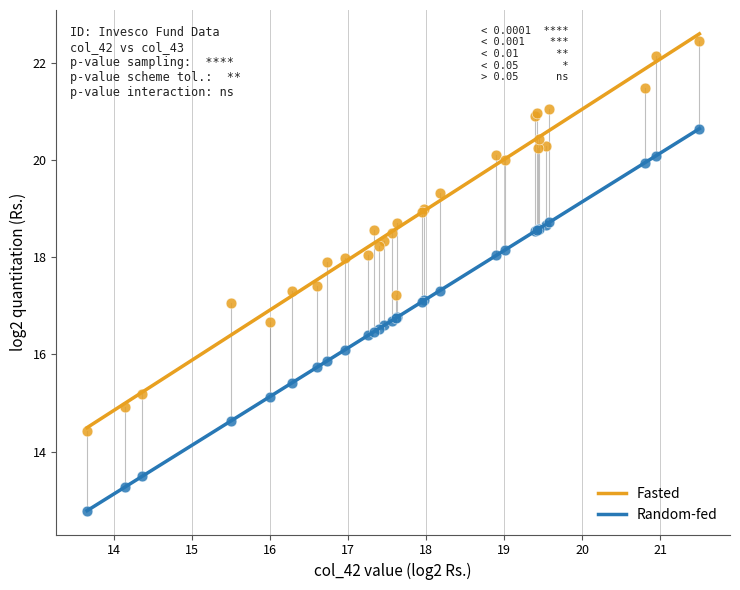

Which series reaches the minimum Y coordinate?

Random-fed